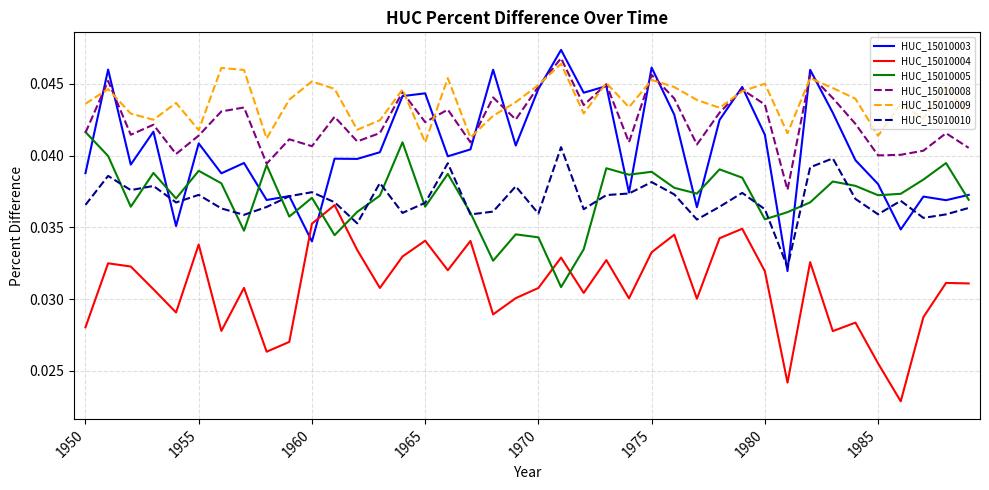

True or false: HUC_15010010 and HUC_15010008 intersect in this chart.

False